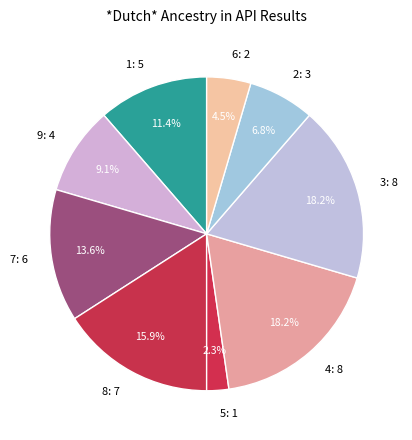

Which has a higher value, 4 or 7?

4